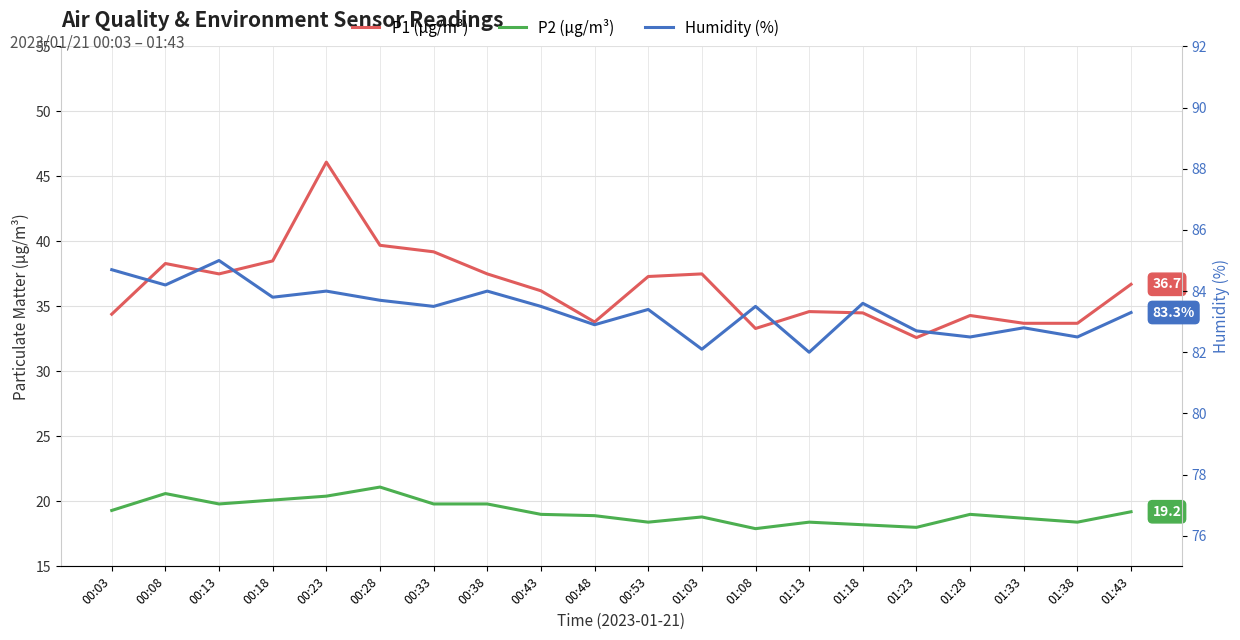

Does the chart have visible grid lines?

Yes